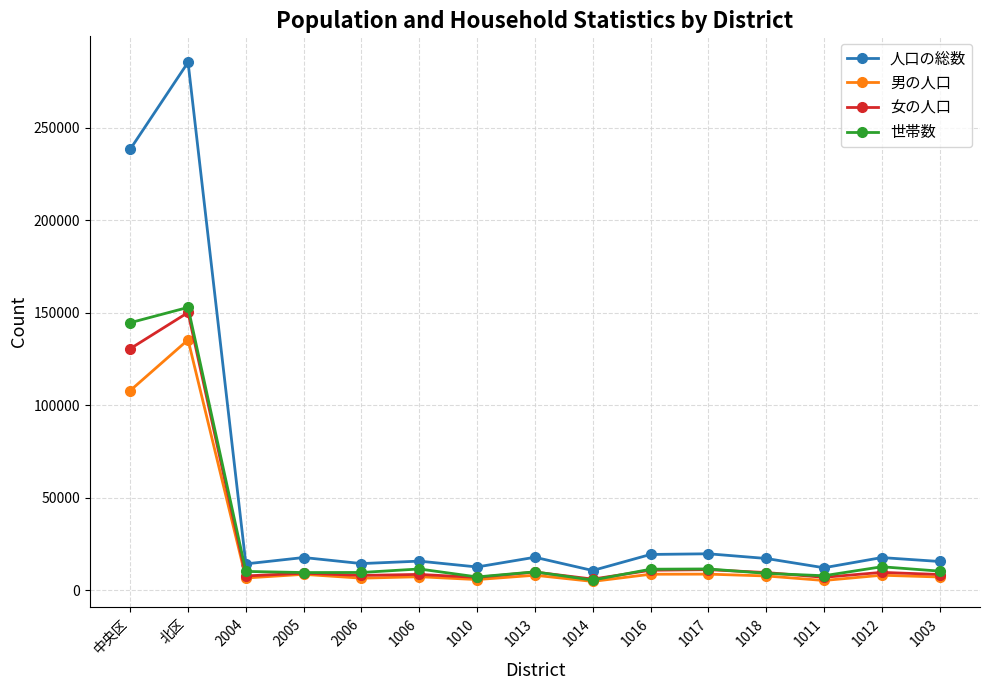

What is the maximum value for 世帯数?

152879